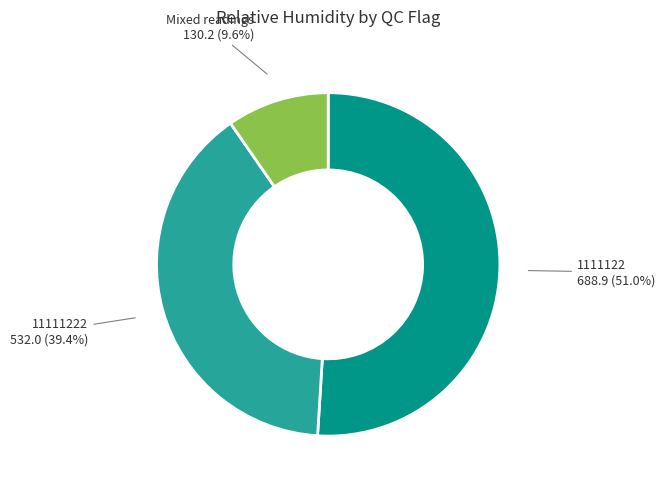

Is there a majority slice in this chart?

Yes